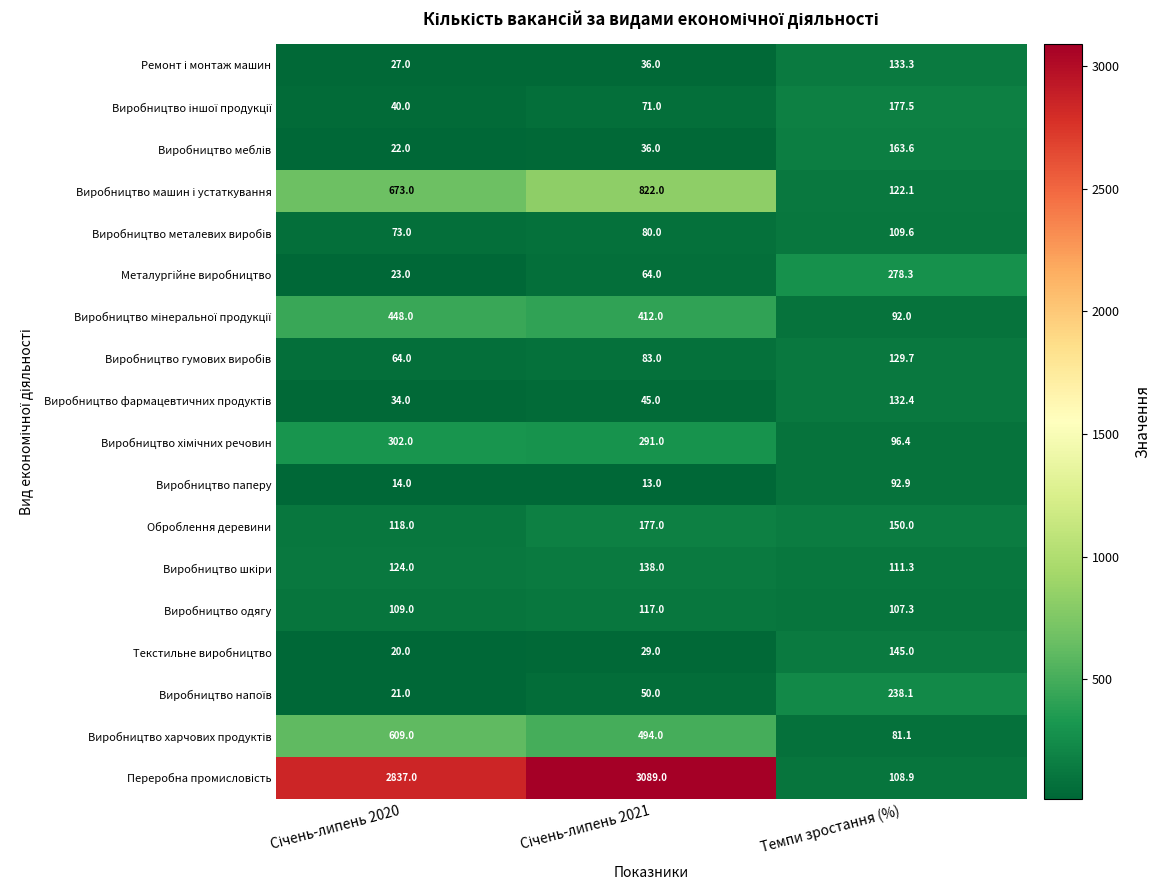

What is the total value across all series at Темпи зростання (%)?

2469.5